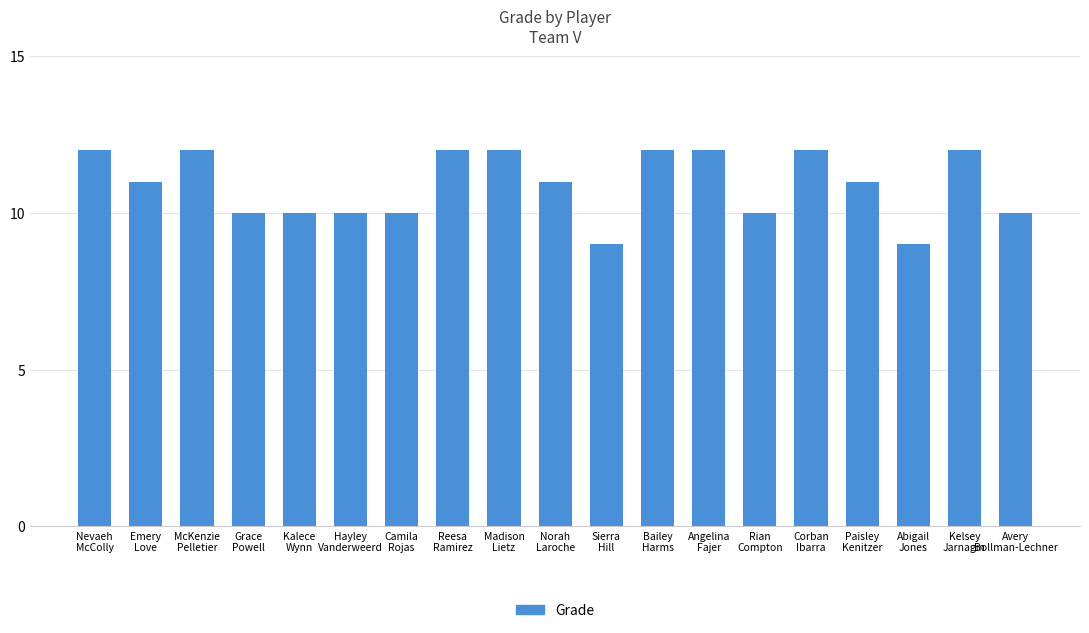

Are the bars horizontal?

No